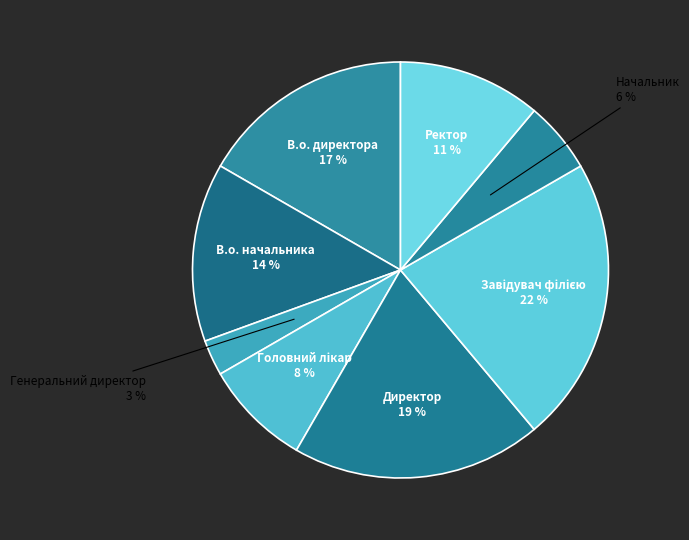

Which category has the smallest portion of the pie?

Генеральний директор